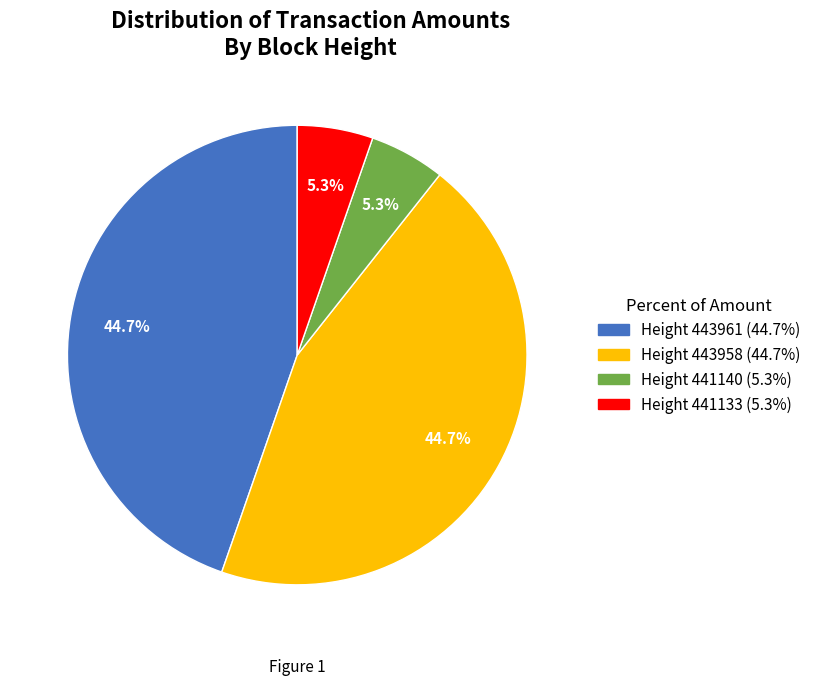

True or false: Height 443958 accounts for 45% of the total.

True